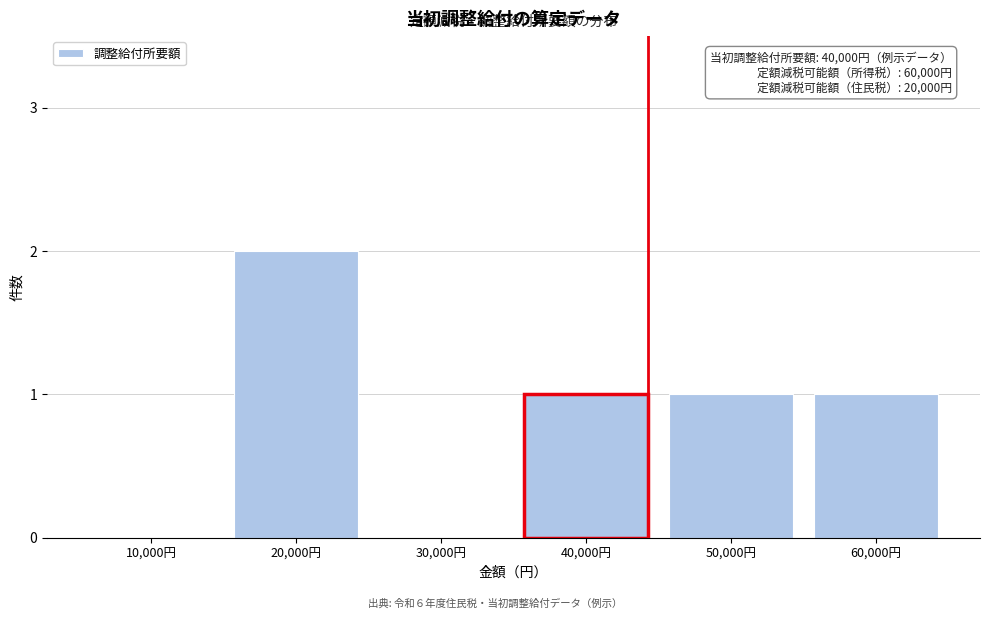

Reading left to right, extract all data points from this chart.

10,000円=0	20,000円=2	30,000円=0	40,000円=1	50,000円=1	60,000円=1